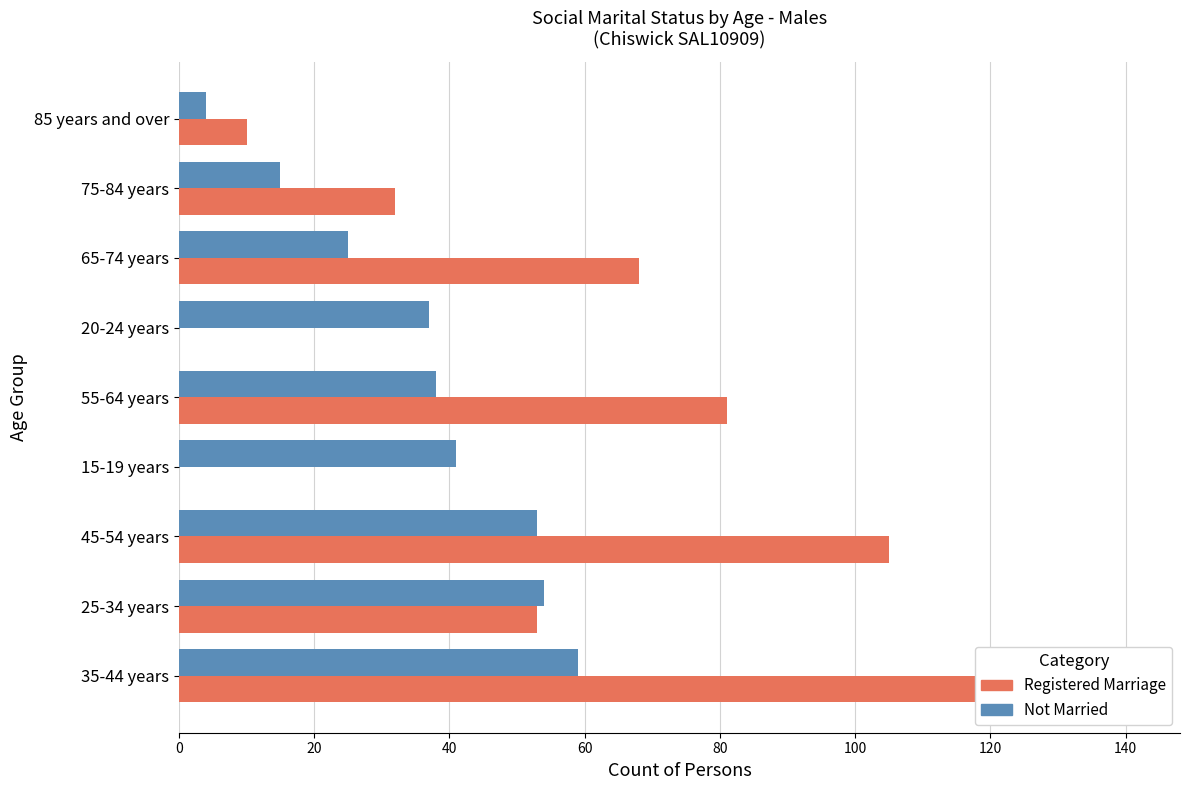

What is the difference between the second highest and second lowest values in the Not married (Positive) series?

39